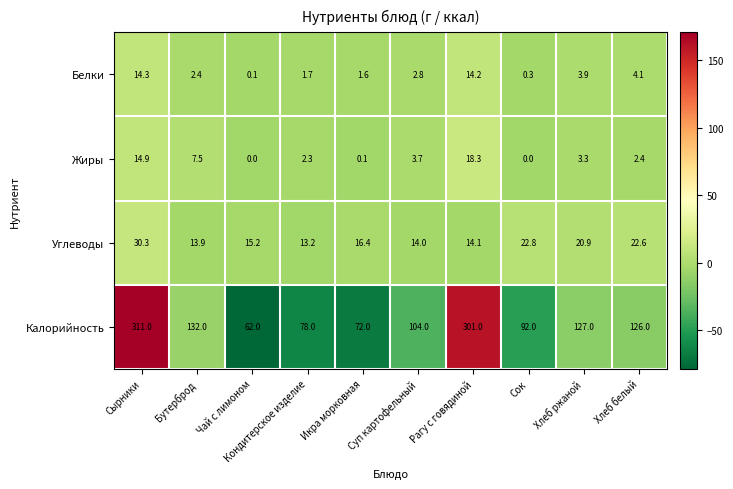

At which category is the sum across all series the highest?

Сырники